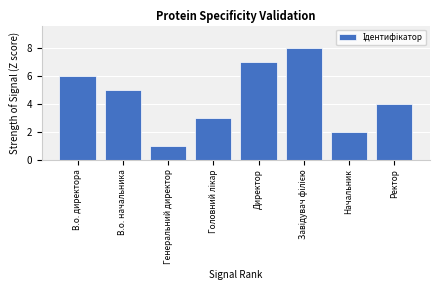

How many distinct data groups are displayed?

1